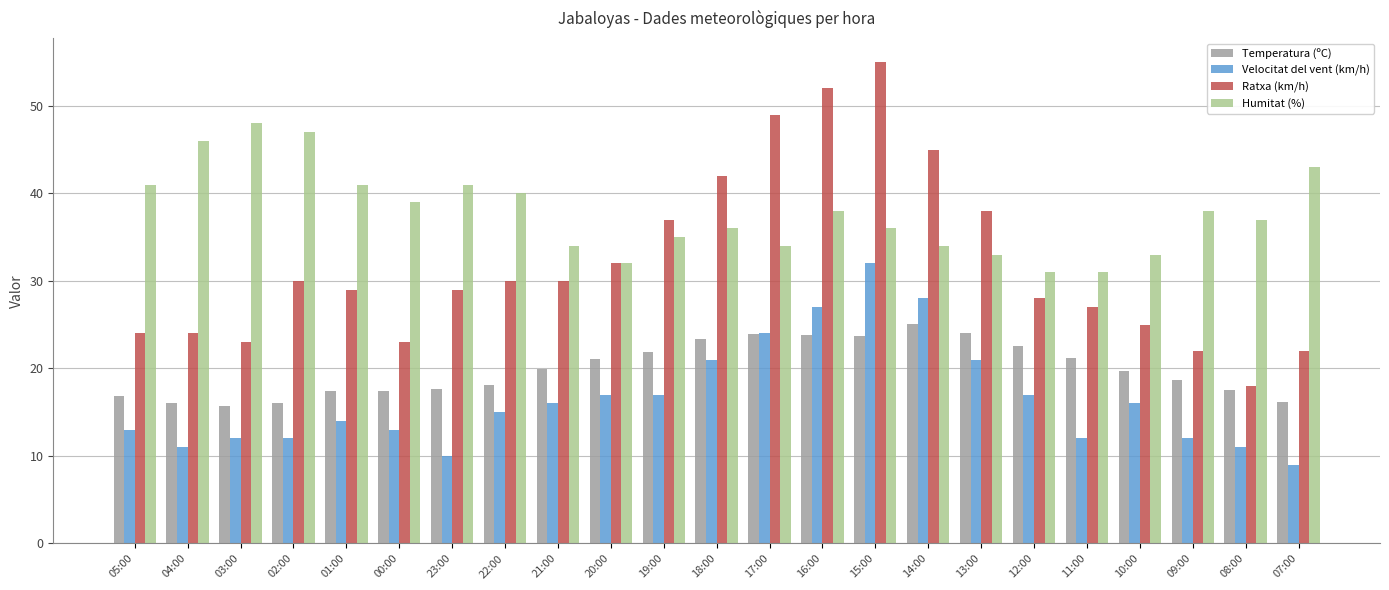

At which category is the sum across all series the highest?

15:00